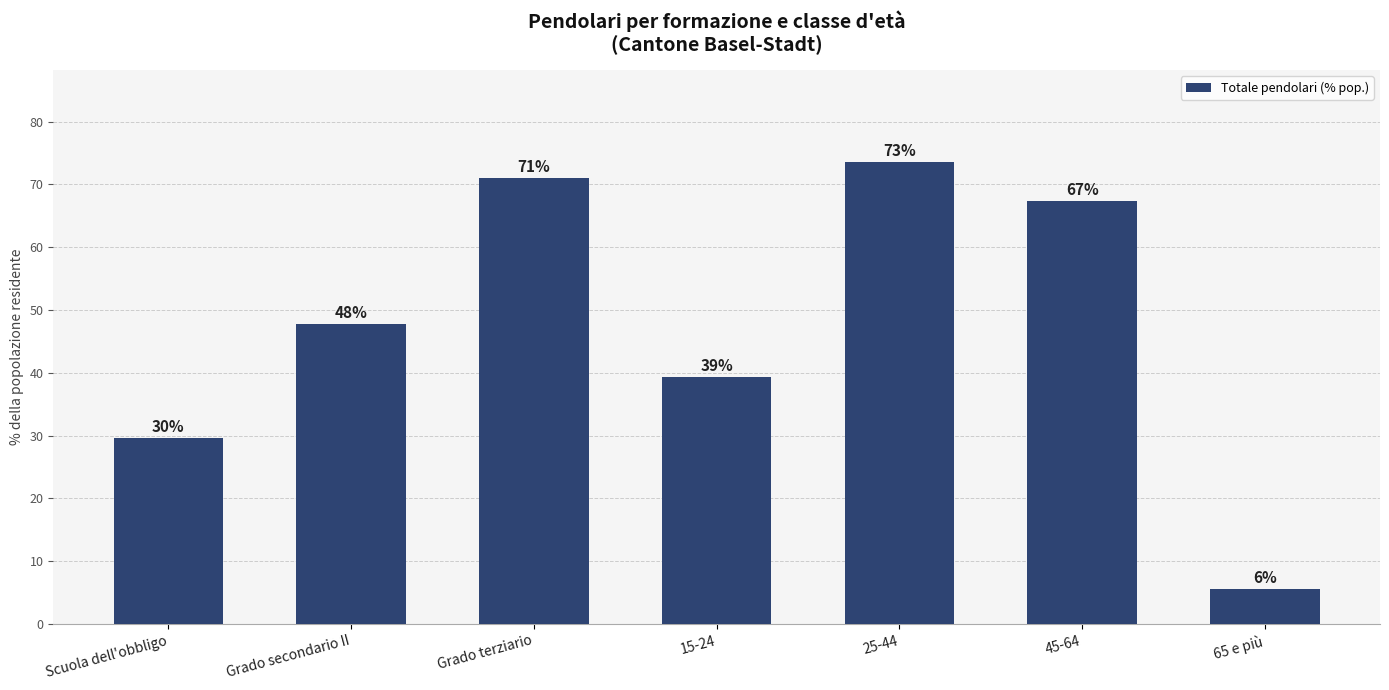

Does the chart contain any negative values?

No